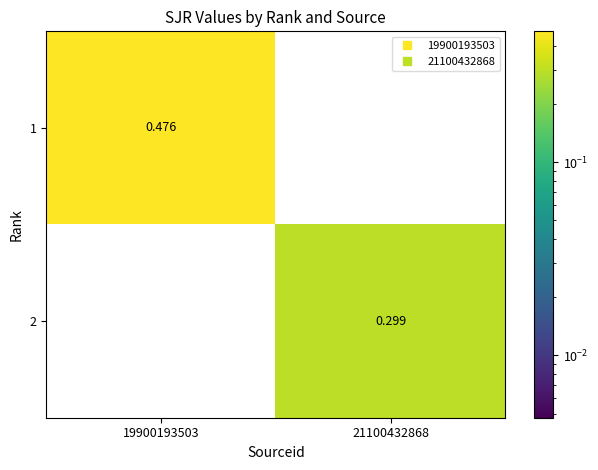

Is the value of 1 at 19900193503 greater than the value of 2 at 19900193503?

Yes